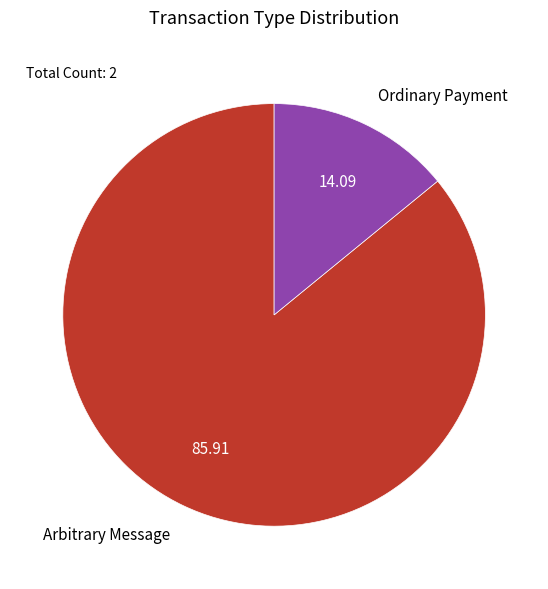

What is the majority slice?

Arbitrary Message